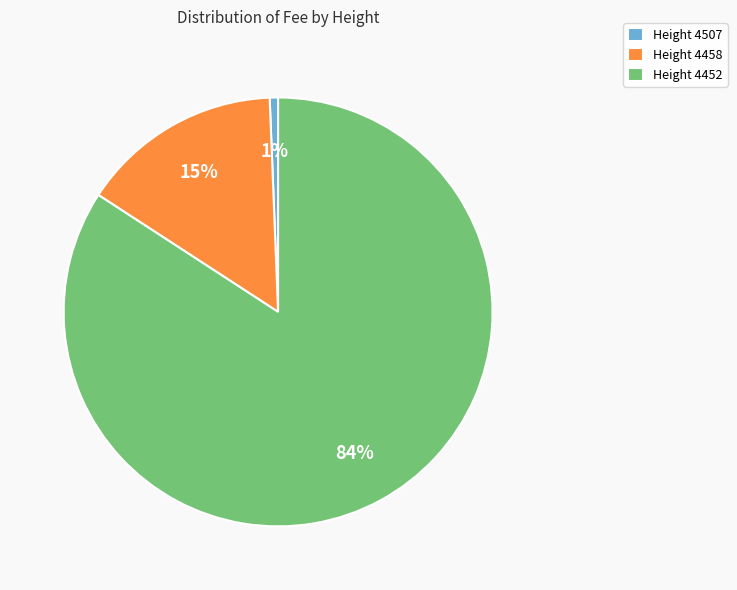

True or false: Height 4452 accounts for 84% of the total.

True